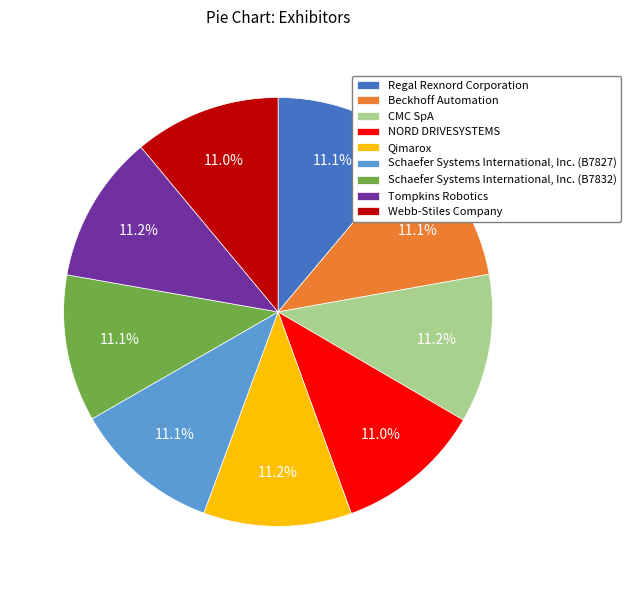

What is the total percentage of Tompkins Robotics and Regal Rexnord Corporation?

22.3%